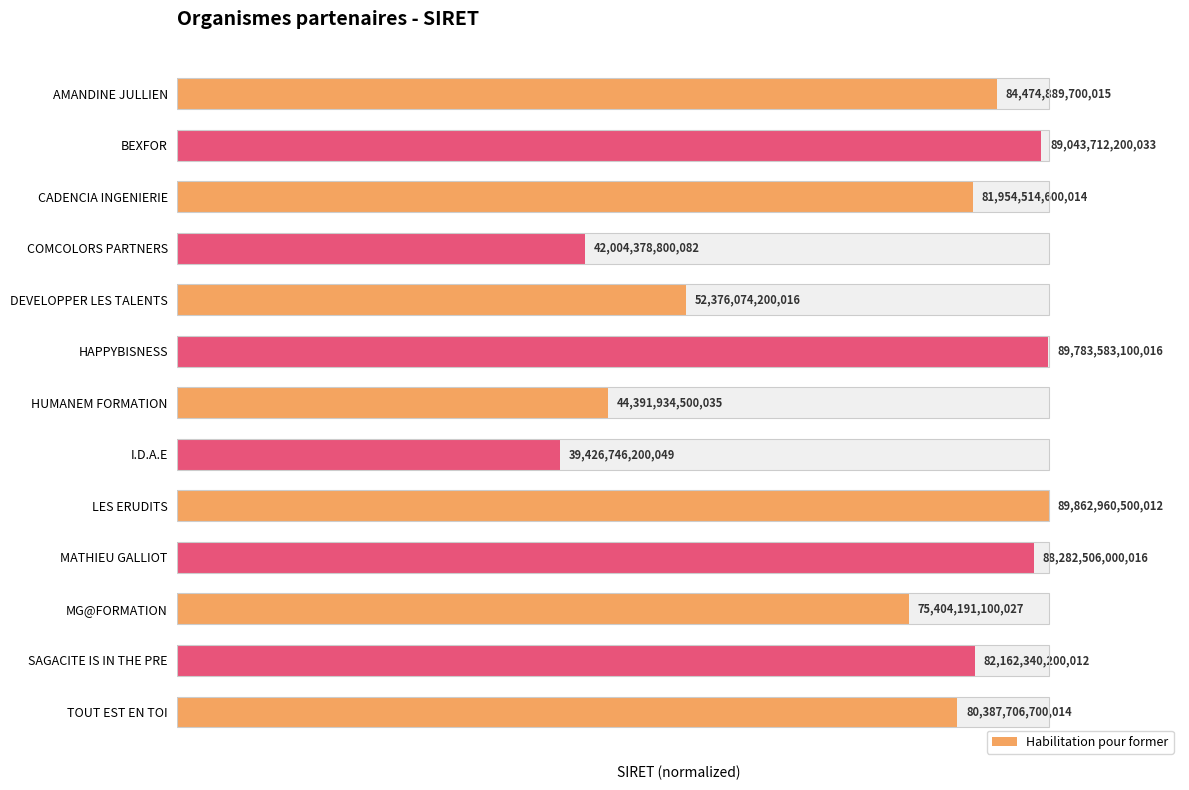

How many bars are there in total?

13